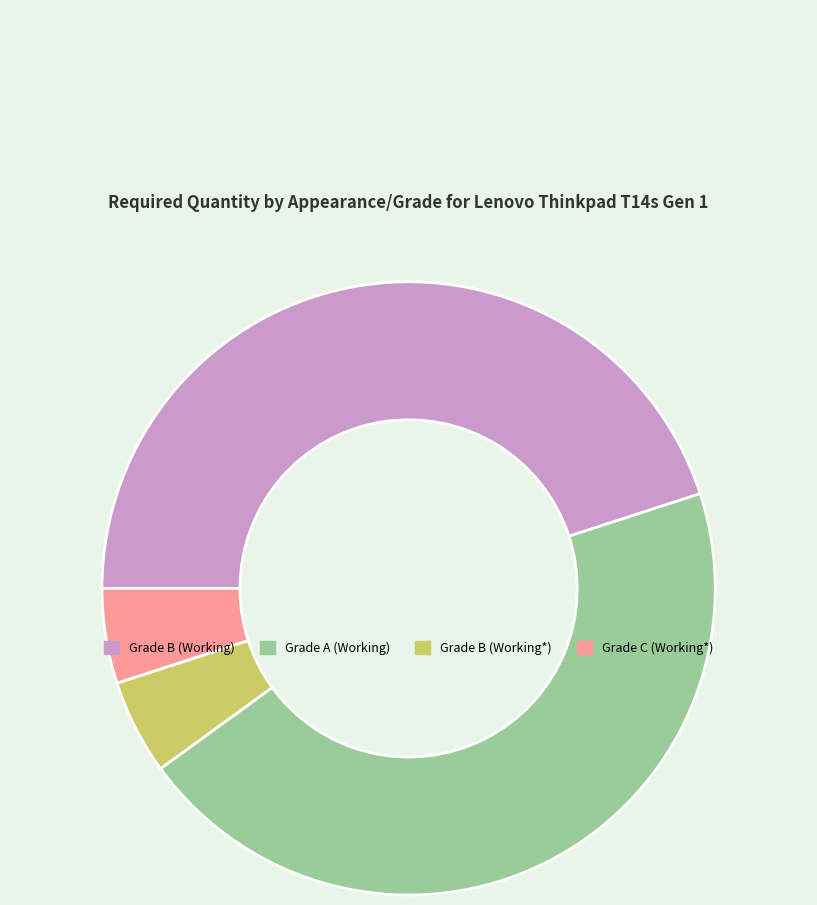

What is the ratio of the value at Grade B (Working) to the value at Grade C (Working*)?

9.0